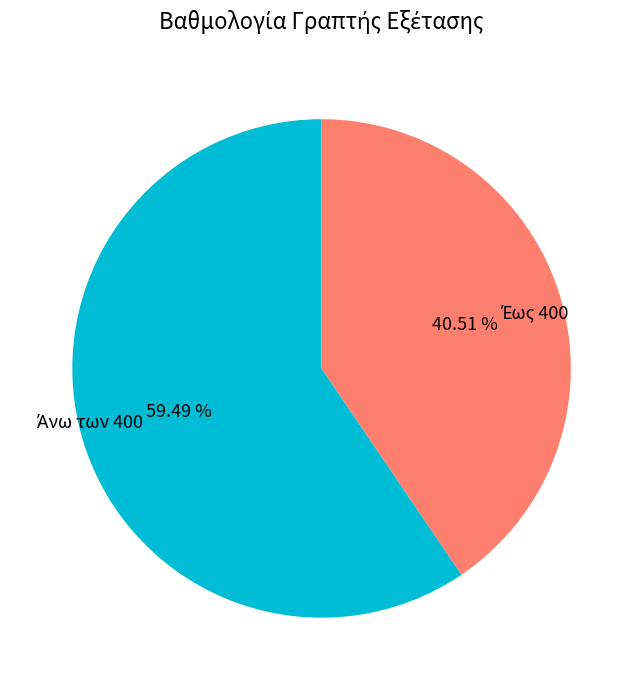

Is there any slice that represents more than half of the pie?

Yes